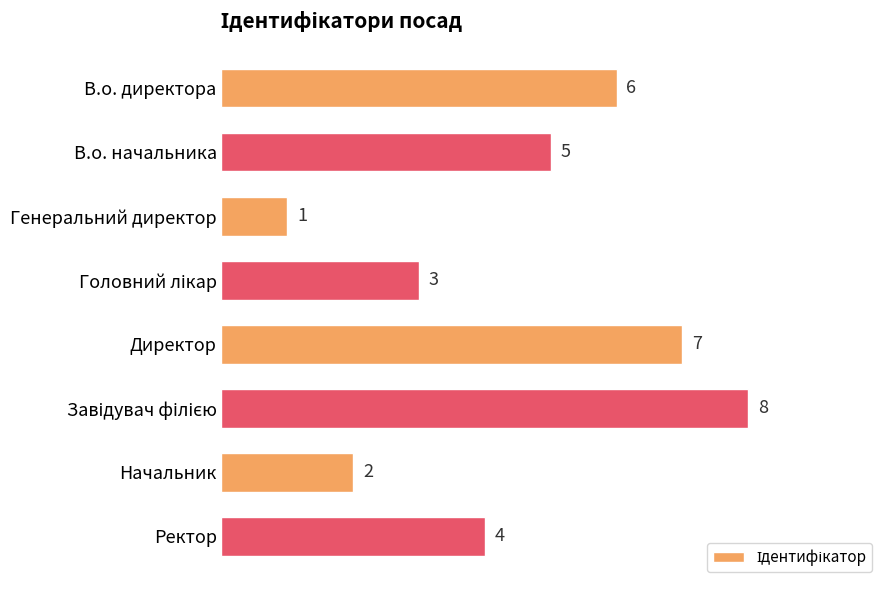

What is the ratio of the value at В.о. начальника to the value at В.о. директора?

0.8